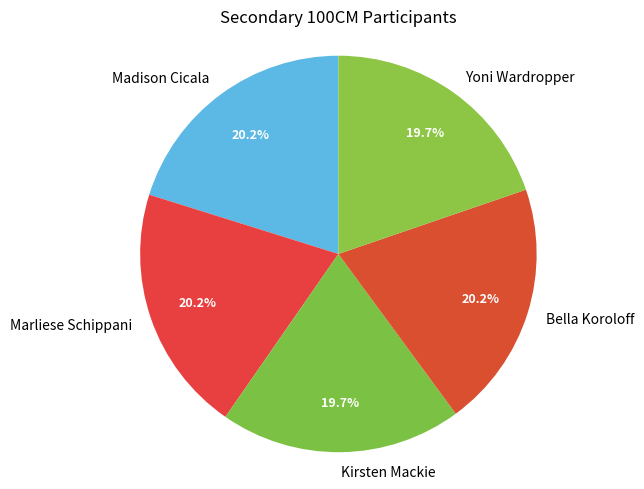

Combined, what portion of the pie is Bella Koroloff and Yoni Wardropper?

39.9%